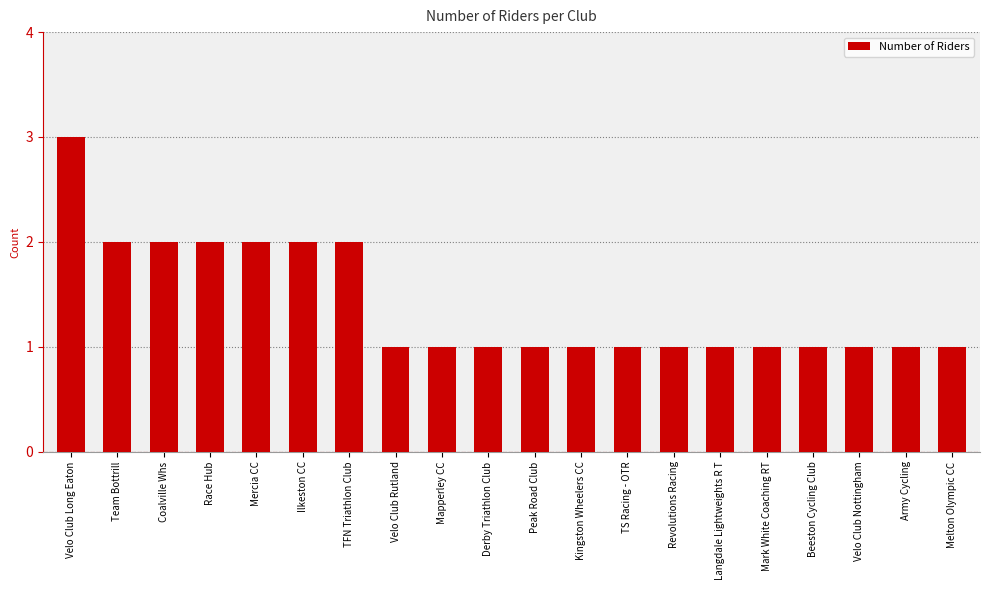

Are the bars horizontal?

No